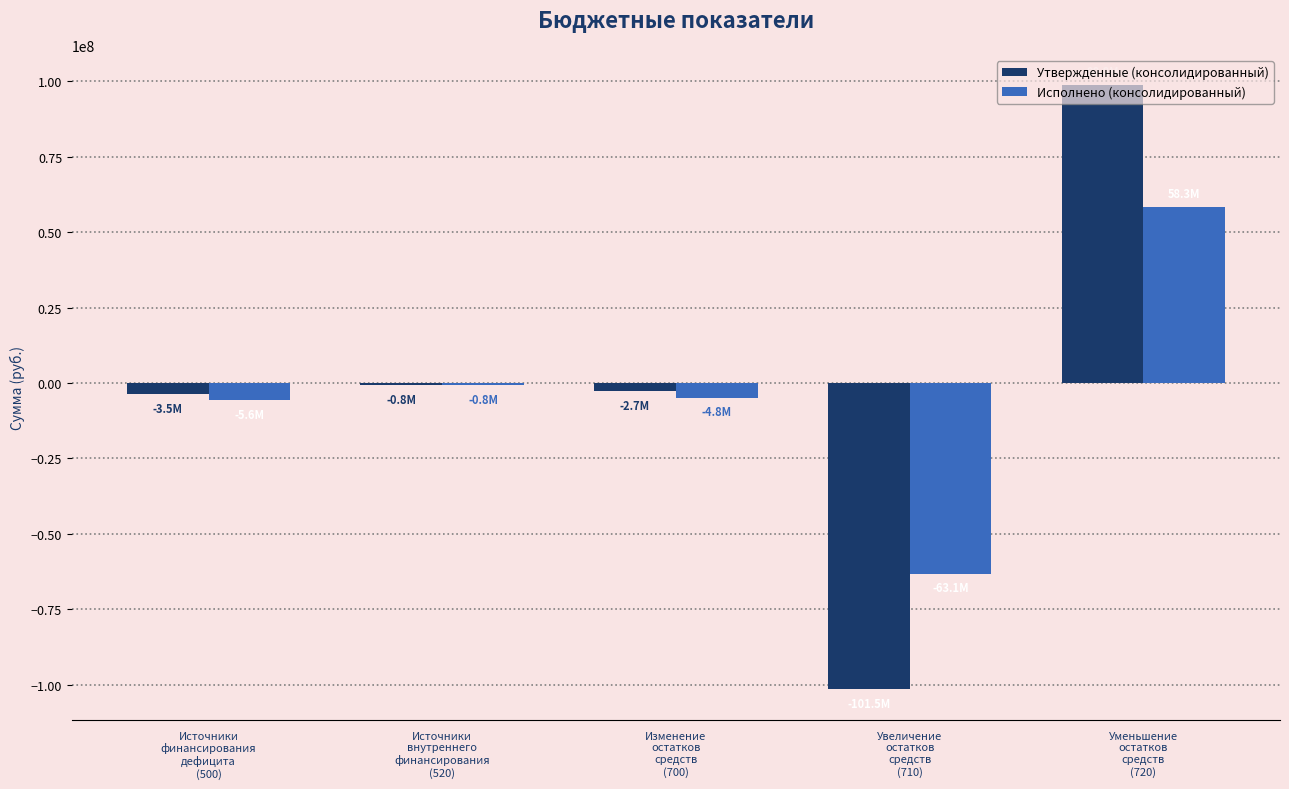

What is the smallest value displayed?

-101525560.7